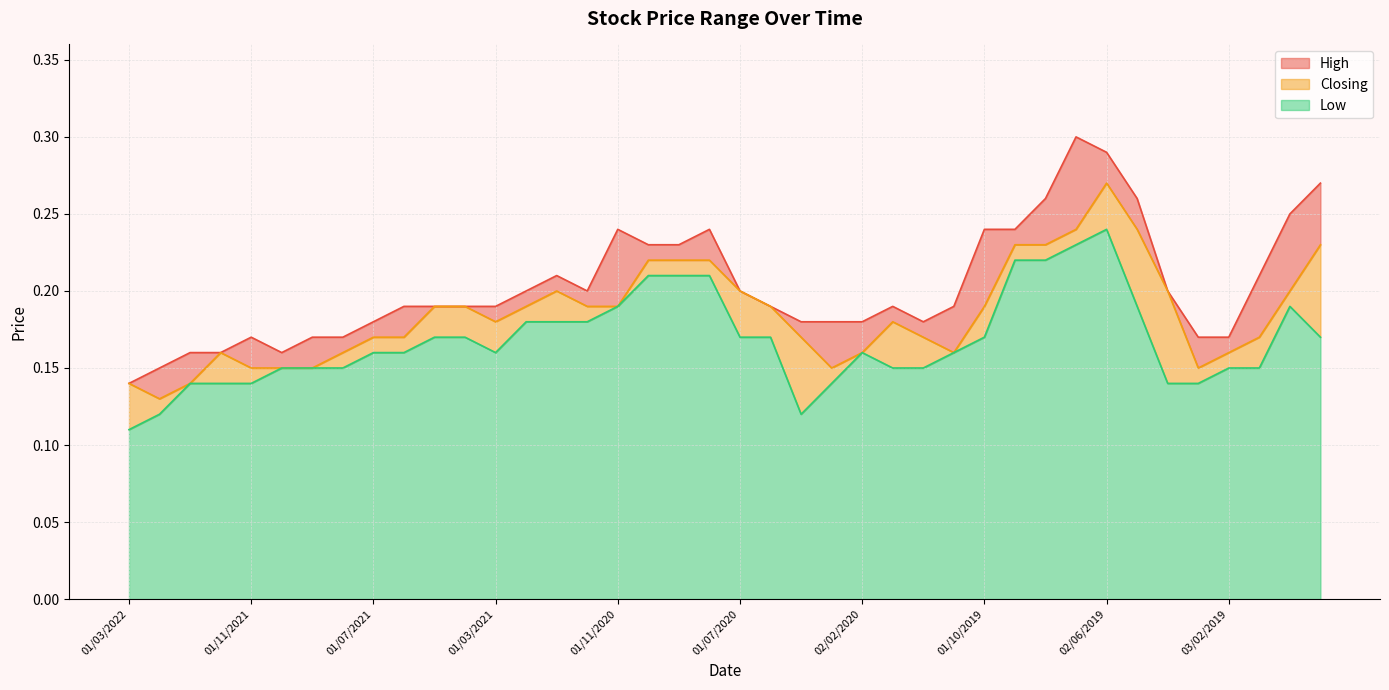

Which series changed the most between 01/07/2021 and 01/04/2021?

Closing